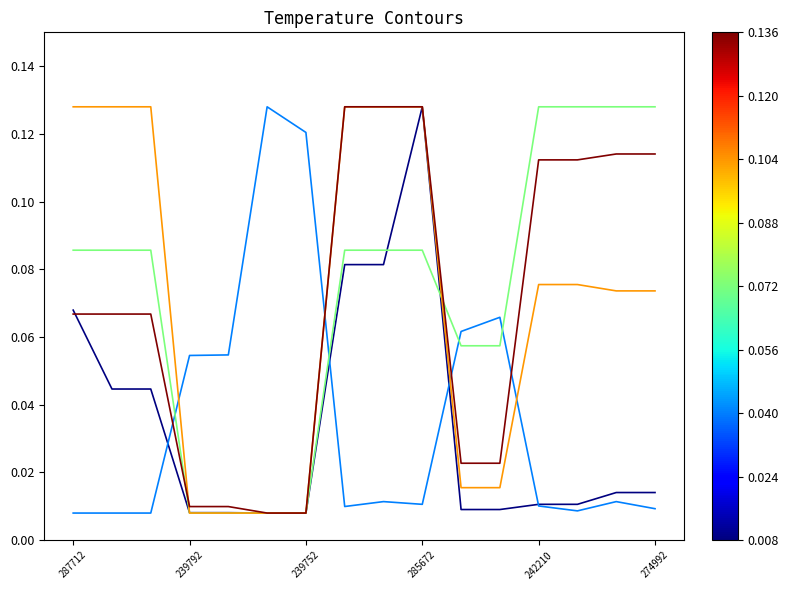

At which category is the sum across all series the highest?

285672